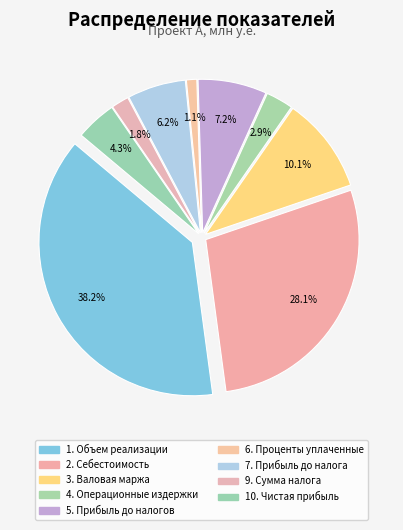

How many slices are in this pie chart?

9